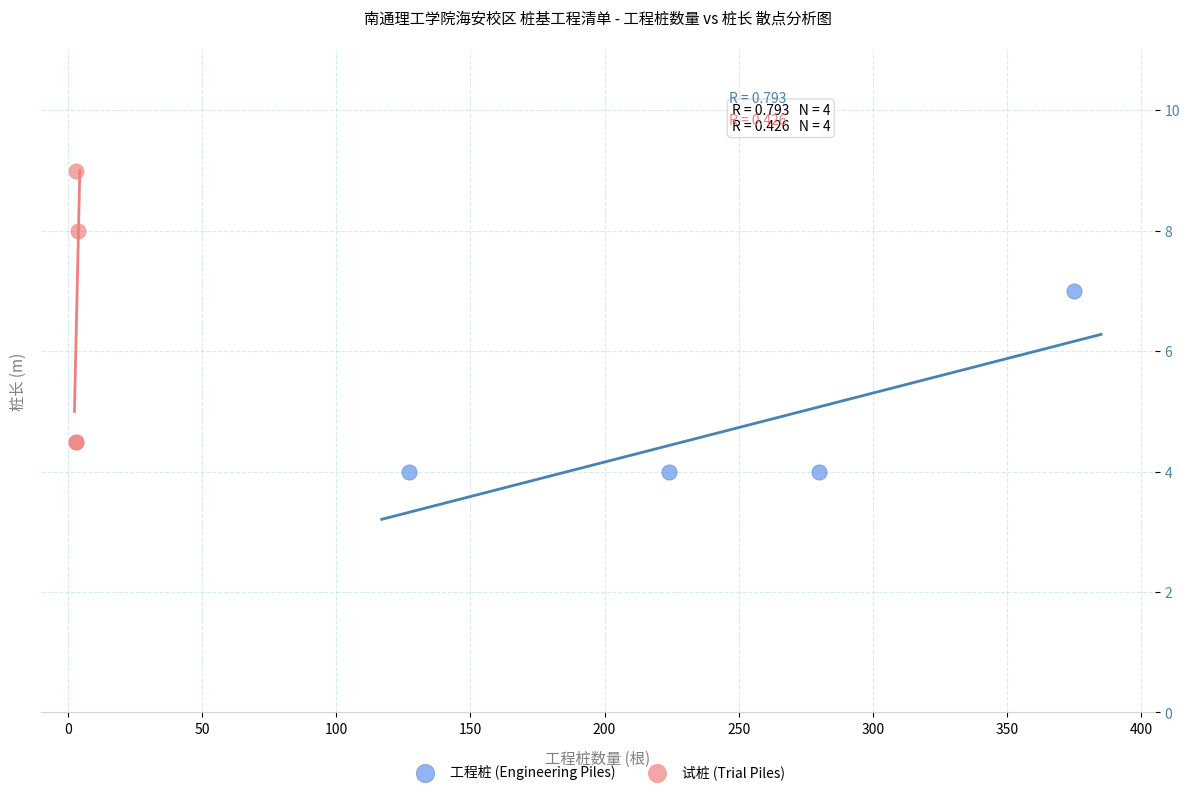

Which series contains the highest Y value?

试桩 (Trial Piles)